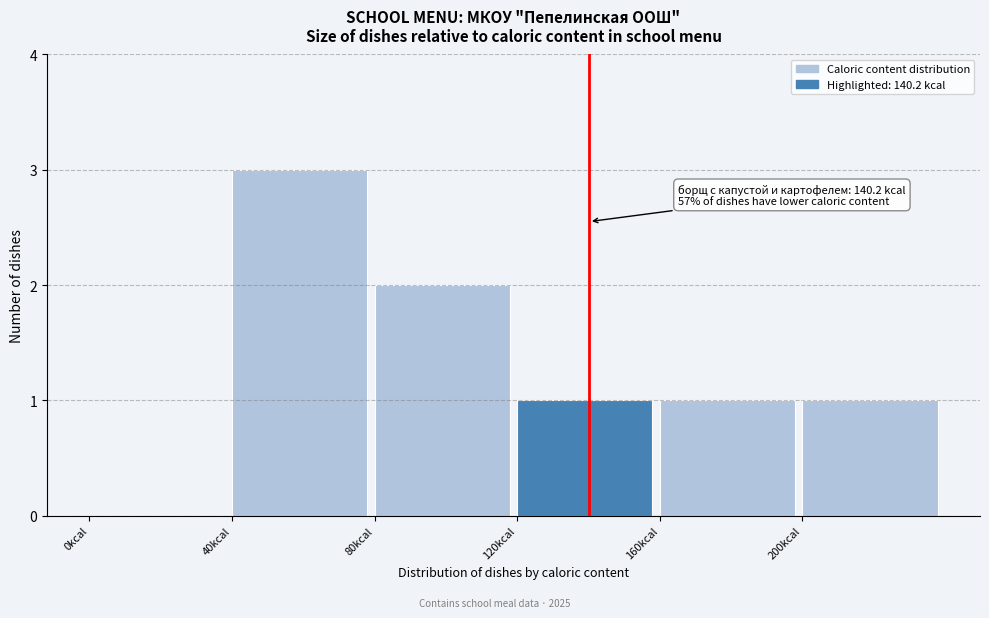

Over which range of the x-axis is the bar tallest?

40 to 80